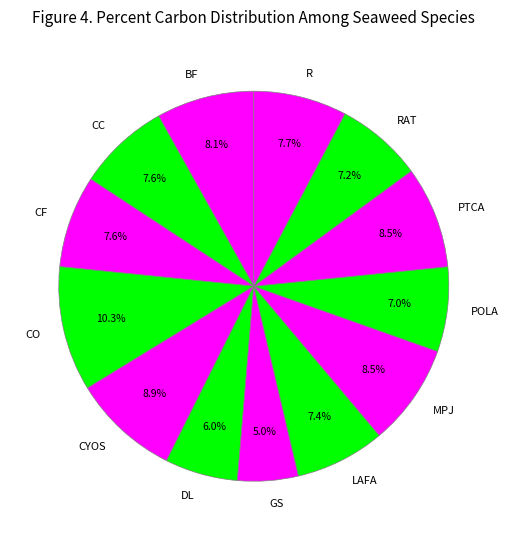

Between MPJ and R, which is larger?

MPJ